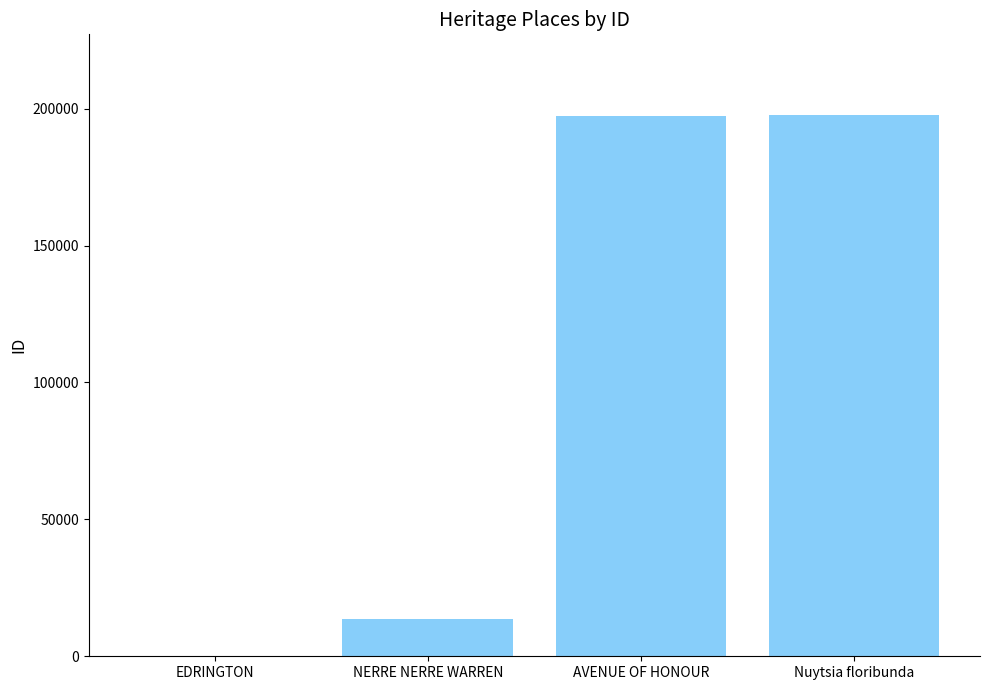

How many distinct data groups are displayed?

1